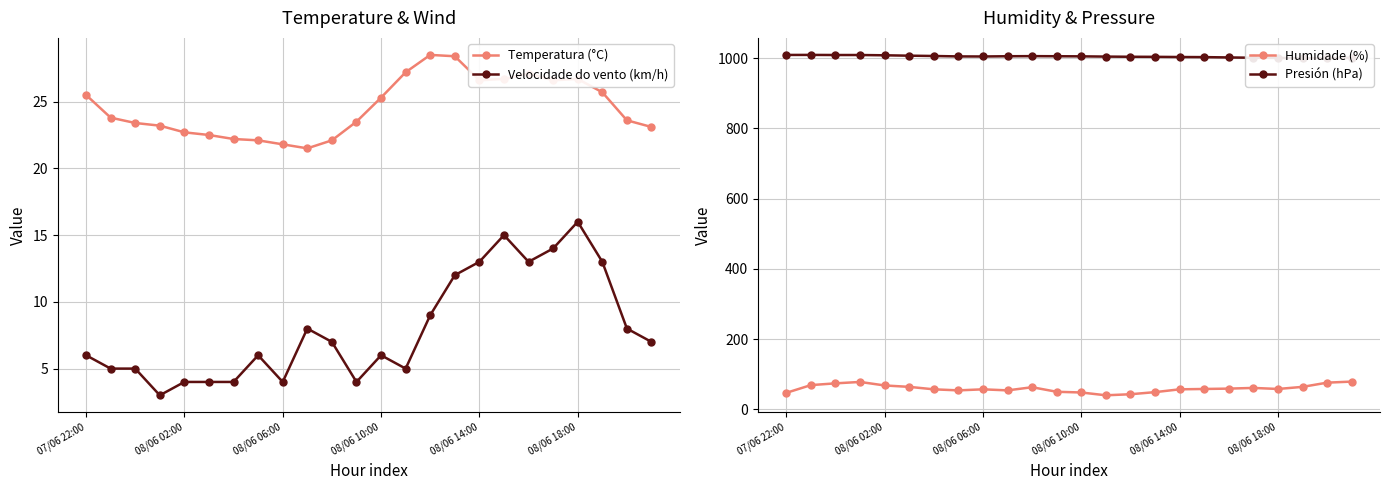

The value of Humidade (%) at 07/06 22:00 is 47. True or false?

True